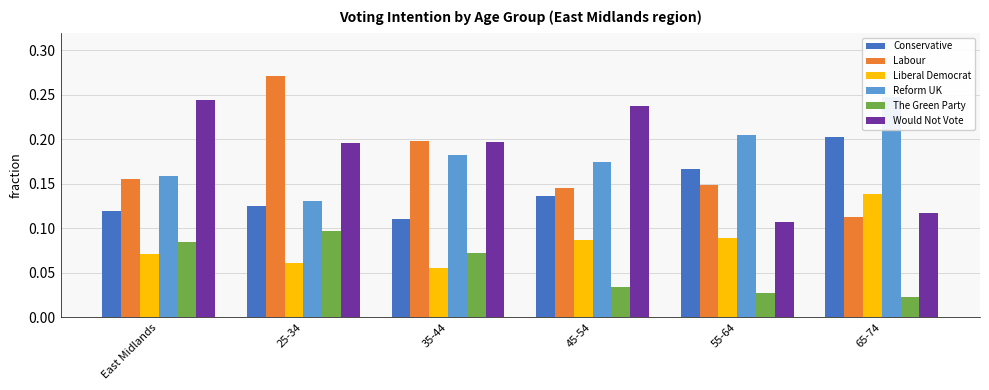

At which category is the sum across all series the highest?

25-34